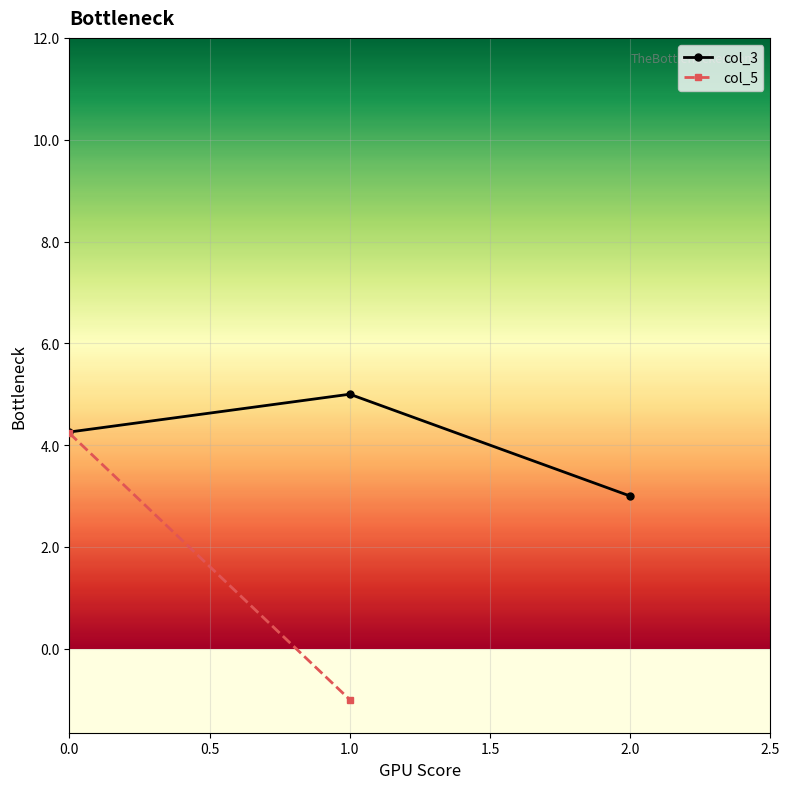

How many values in col_5 are above zero?

1